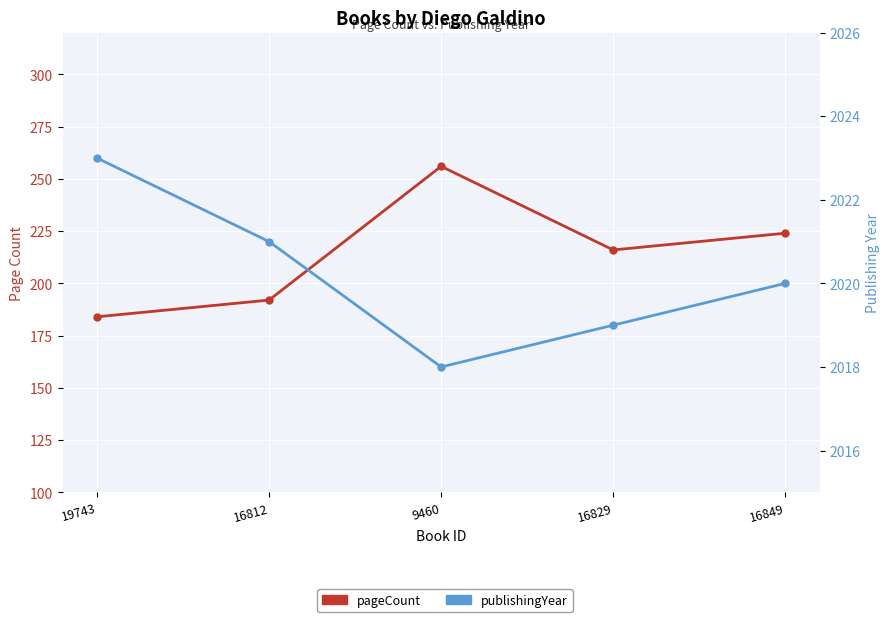

At which category is the sum across all series the highest?

9460